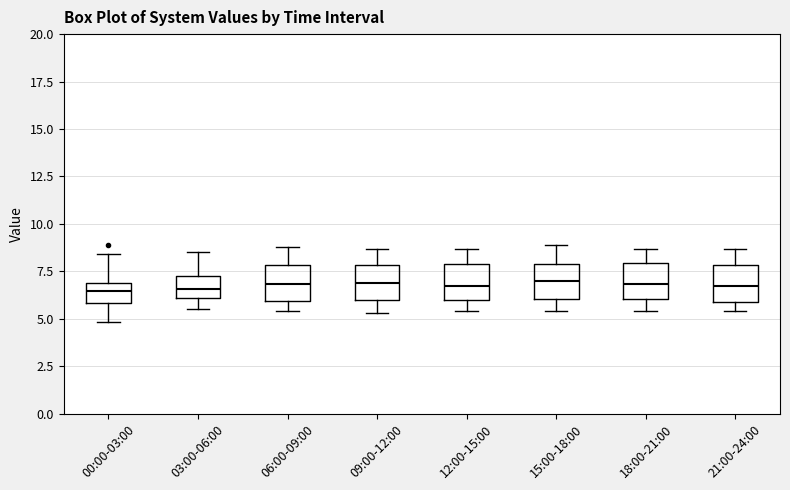

Where is the lower edge of the box for 18:00-21:00 on the y-axis? The values are not printed on the chart, so give them approximately, as read against the axis.

6.0